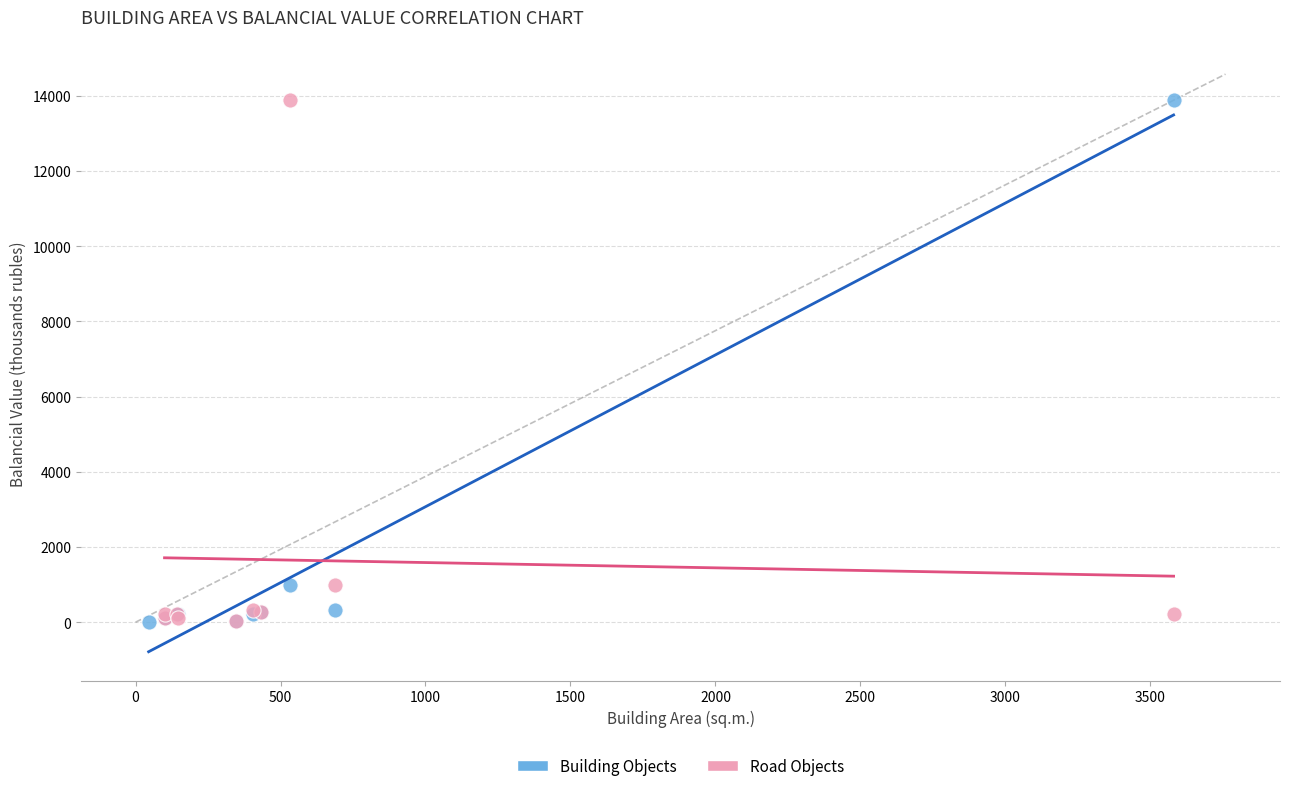

What are all the series names shown in the legend?

Building Objects, Road Objects